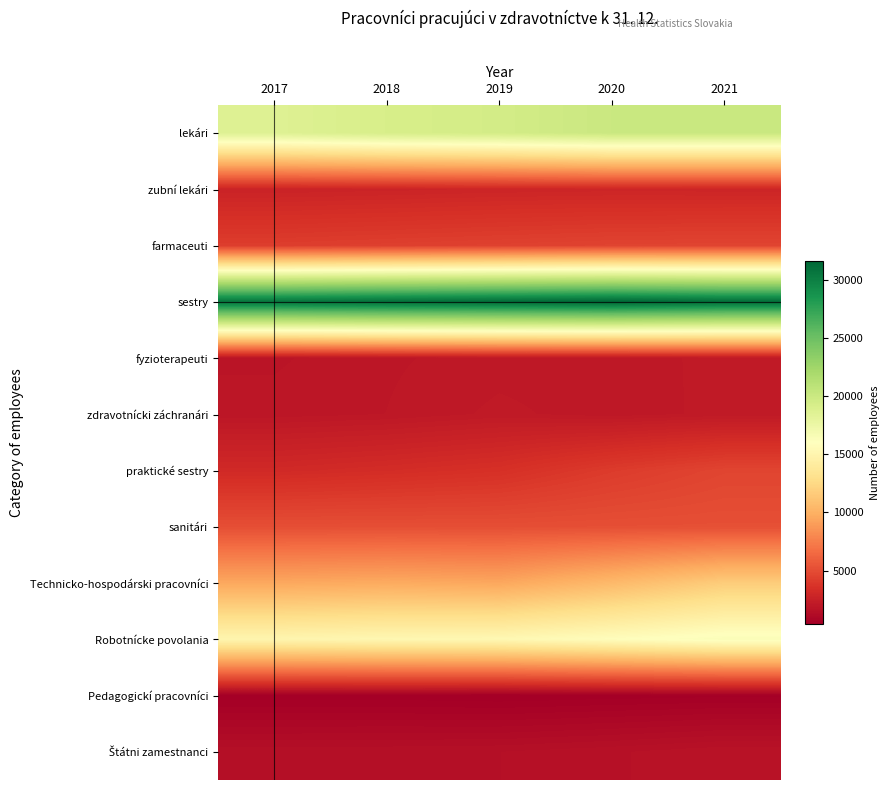

Rank the series by their maximum value, from highest to lowest.

sestry, lekári, Robotnícke povolania, Technicko-hospodárski pracovníci, sanitári, praktické sestry, farmaceuti, zubní lekári, fyzioterapeuti, zdravotnícki záchranári, Štátni zamestnanci, Pedagogickí pracovníci